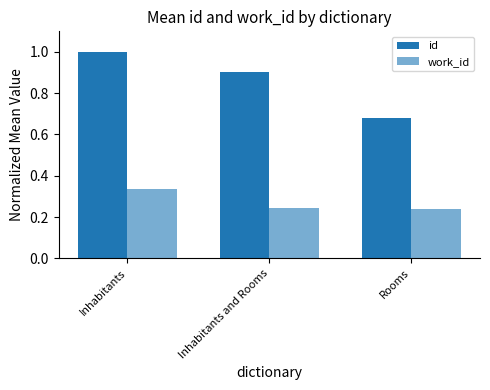

True or false: id has a value of 1.0 at Inhabitants.

True